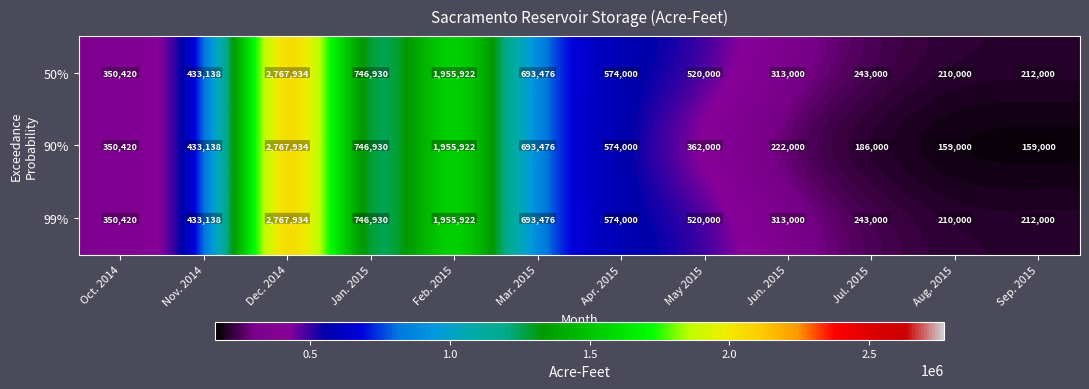

Which category has the lowest value in the 99% series?

Aug. 2015